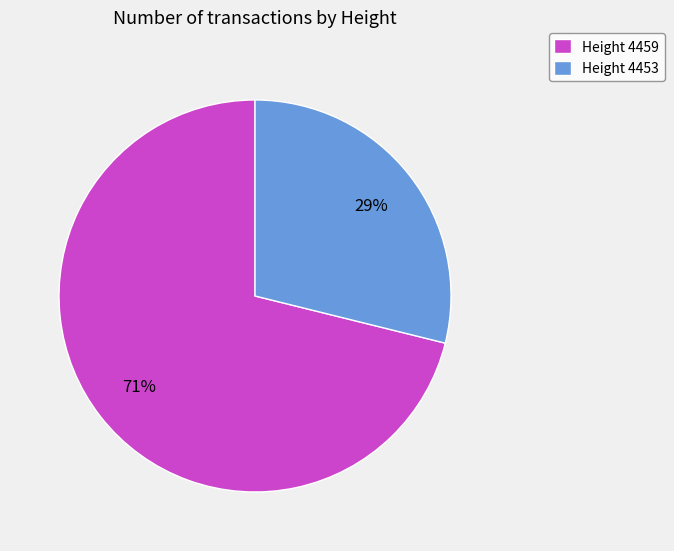

Do Height 4459 and Height 4453 together represent more than half of the pie?

Yes